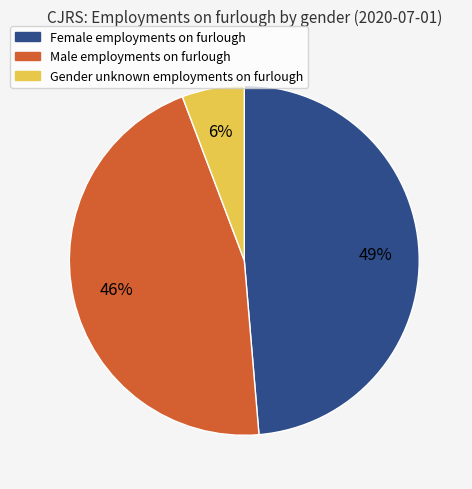

How many segments does this pie chart have?

3